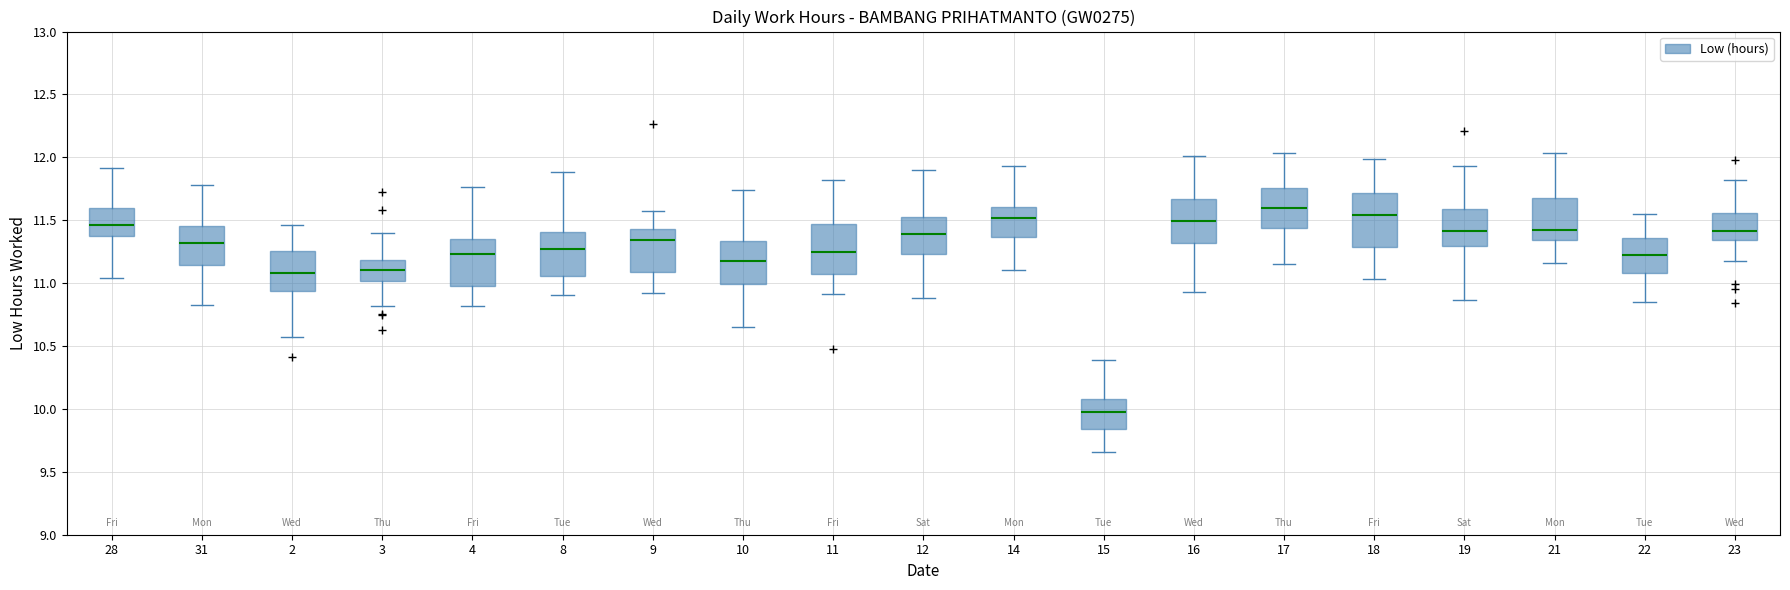

Reading left to right, transcribe this box plot: for each box, give where its median line is, the range the box spans, and where its two whiskers end, as read against the y-axis. The values are not printed on the chart, so give them approximately, as read against the axis.

28: median 11.45, box 11.35 to 11.60, whiskers 11.05 to 11.90
31: median 11.30, box 11.15 to 11.45, whiskers 10.85 to 11.80
2: median 11.10, box 10.95 to 11.25, whiskers 10.55 to 11.45
3: median 11.10, box 11.00 to 11.20, whiskers 10.80 to 11.40
4: median 11.25, box 11.00 to 11.35, whiskers 10.80 to 11.75
8: median 11.25, box 11.05 to 11.40, whiskers 10.90 to 11.90
9: median 11.35, box 11.10 to 11.45, whiskers 10.90 to 11.55
10: median 11.15, box 11.00 to 11.35, whiskers 10.65 to 11.75
11: median 11.25, box 11.05 to 11.45, whiskers 10.90 to 11.80
12: median 11.40, box 11.25 to 11.50, whiskers 10.90 to 11.90
14: median 11.50, box 11.35 to 11.60, whiskers 11.10 to 11.95
15: median 9.95, box 9.85 to 10.10, whiskers 9.65 to 10.40
16: median 11.50, box 11.30 to 11.65, whiskers 10.95 to 12.00
17: median 11.60, box 11.45 to 11.75, whiskers 11.15 to 12.05
18: median 11.55, box 11.30 to 11.70, whiskers 11.05 to 12.00
19: median 11.40, box 11.30 to 11.60, whiskers 10.85 to 11.95
21: median 11.45, box 11.35 to 11.65, whiskers 11.15 to 12.05
22: median 11.20, box 11.10 to 11.35, whiskers 10.85 to 11.55
23: median 11.40, box 11.35 to 11.55, whiskers 11.20 to 11.80